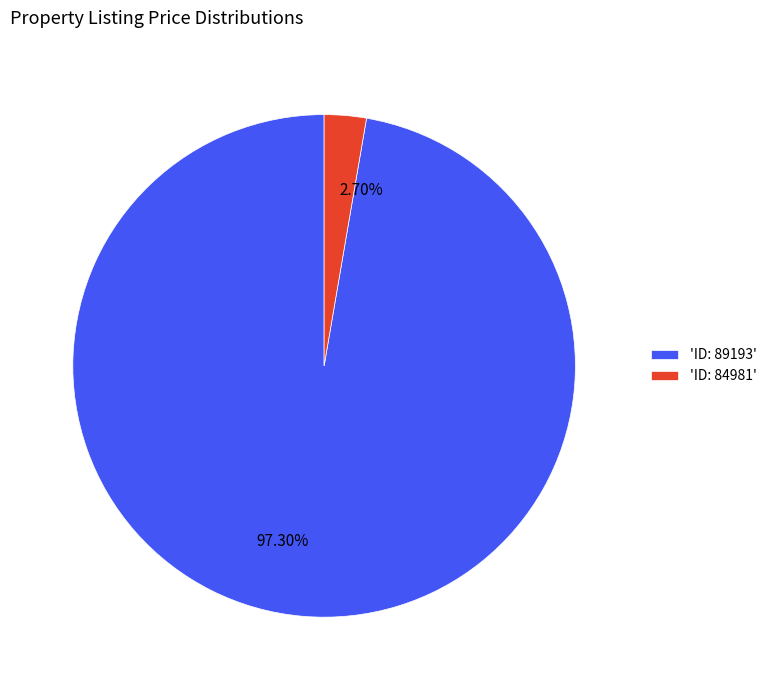

Is the sum of 2.70% and 97.30% greater than half?

Yes